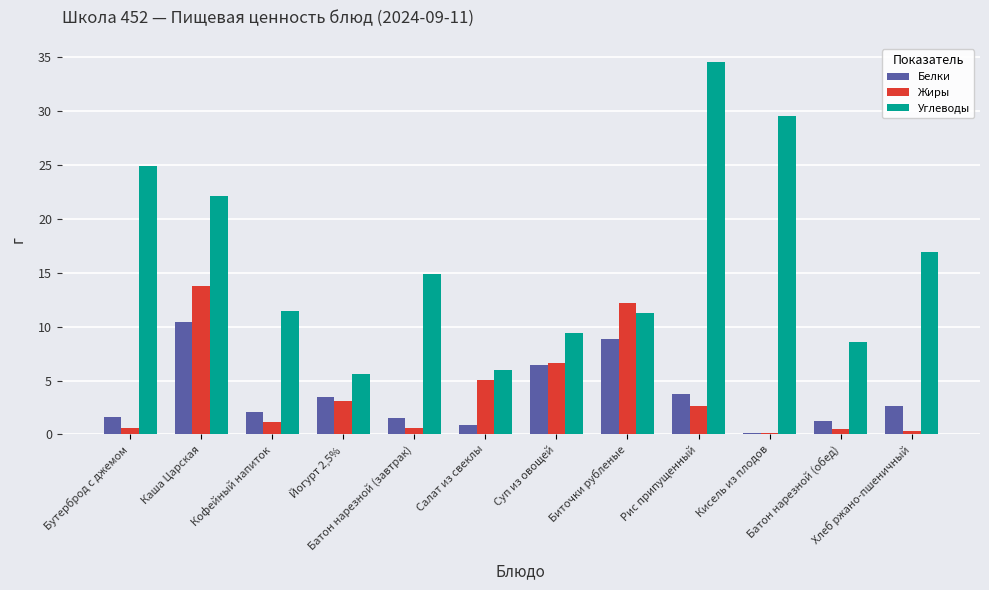

Which series has the largest total across all categories?

Углеводы